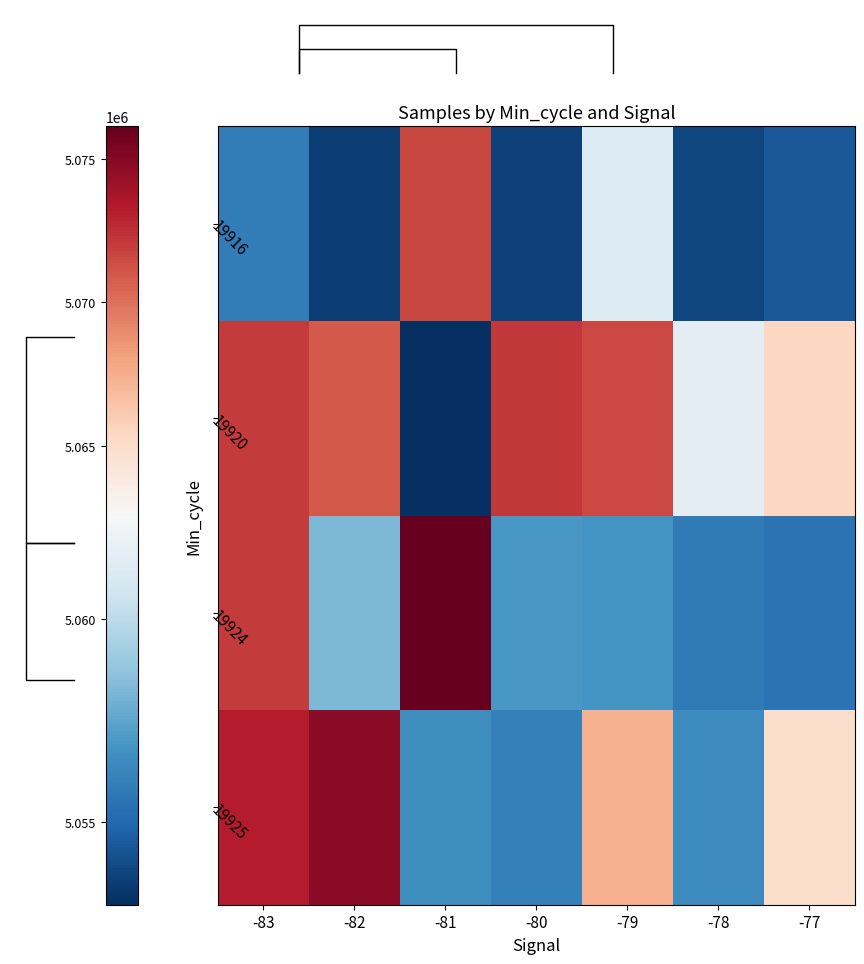

Which series has the largest range (max minus min)?

19924